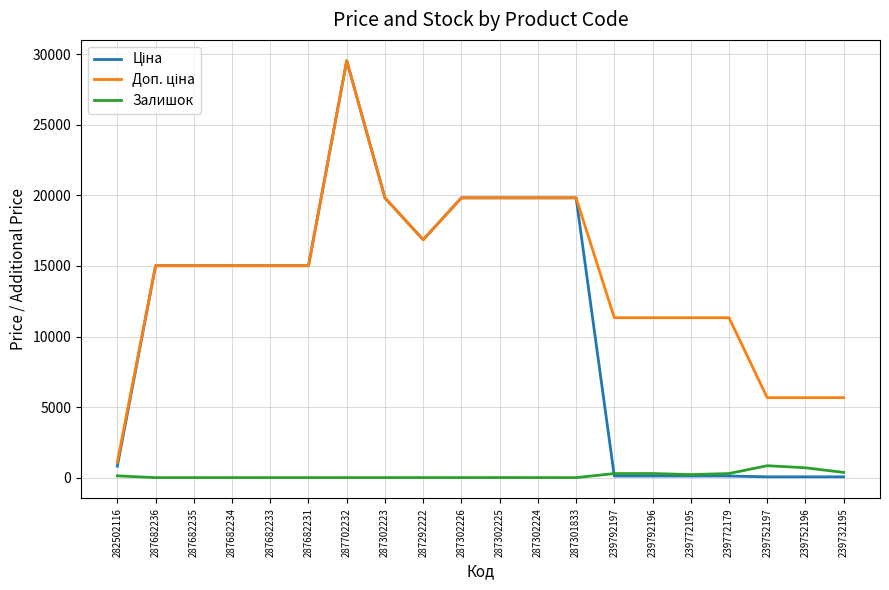

What is the total value across all series at 287301833?

39662.1